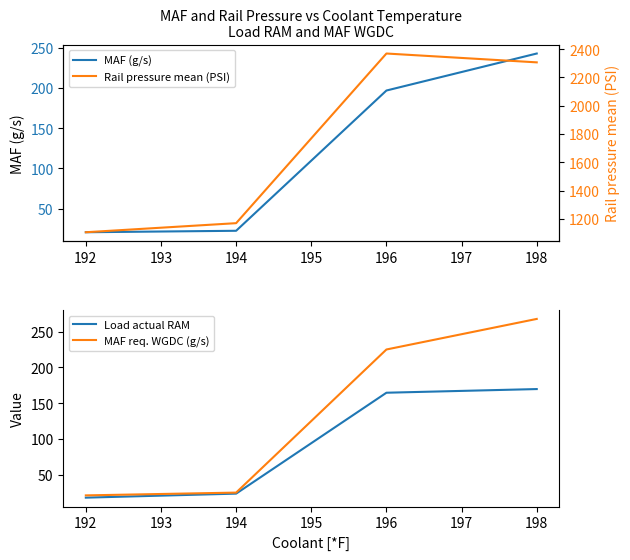

True or false: Load actual RAM and Rail pressure mean (PSI) intersect in this chart.

False